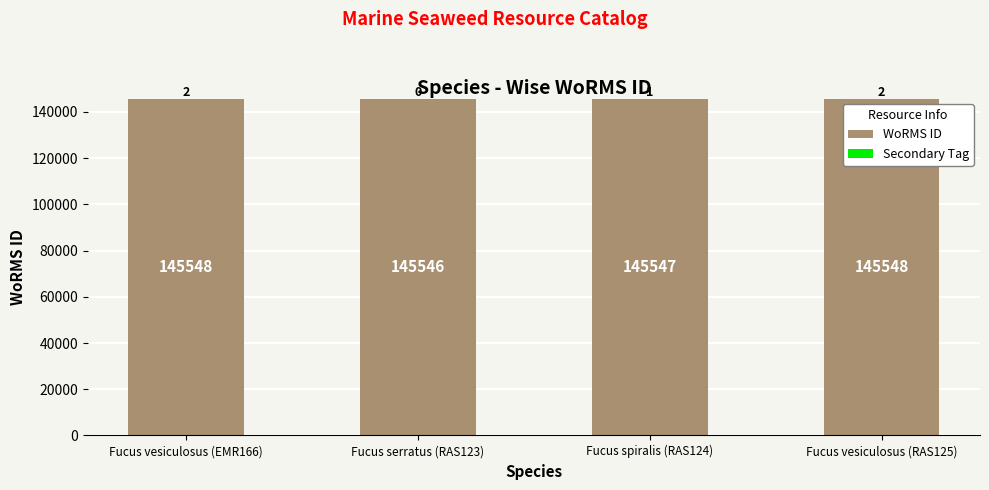

Where is WoRMS ID nearest to the value 145547?

Fucus spiralis (RAS124)